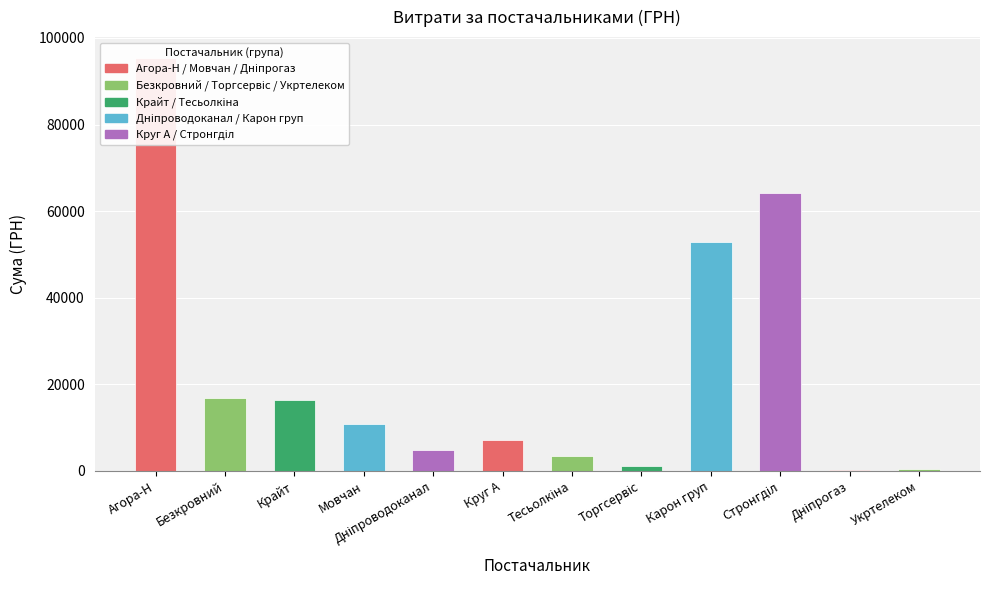

List the labels in order of value, smallest first.

Дніпрогаз, Укртелеком, Торгсервіс, Тесьолкіна, Дніпроводоканал, Круг А, Мовчан, Крайт, Безкровний, Карон груп, Стронгділ, Агора-Н